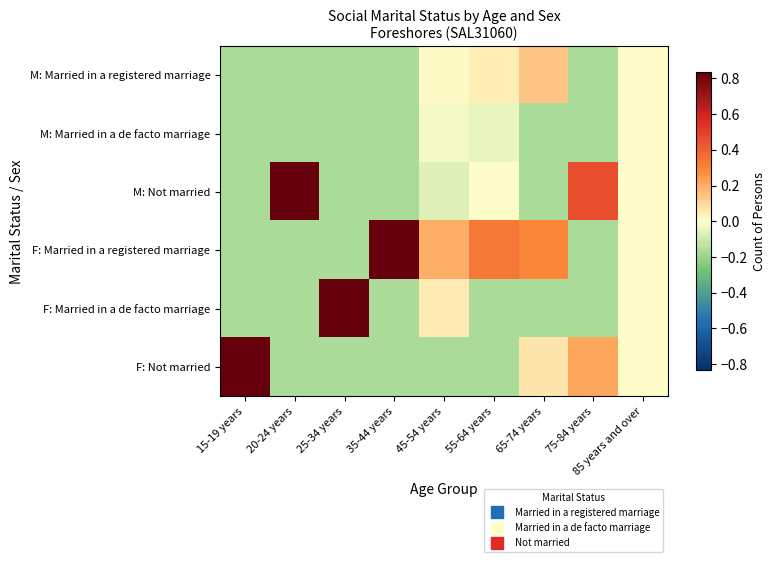

At which category is the sum across all series the highest?

65-74 years